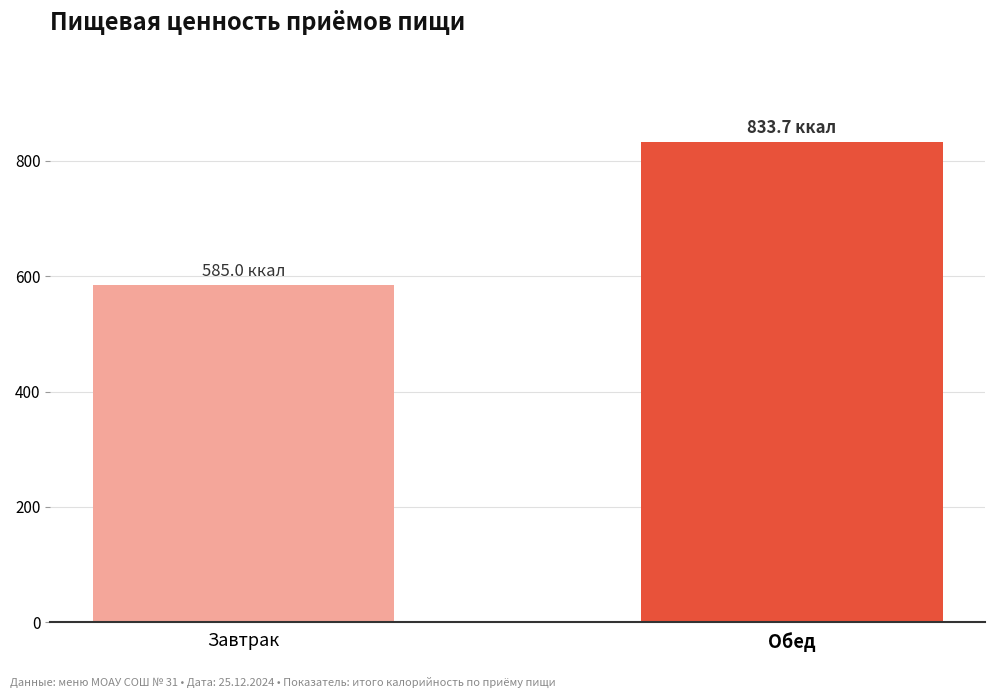

Where is the data nearest to the value 709?

Завтрак